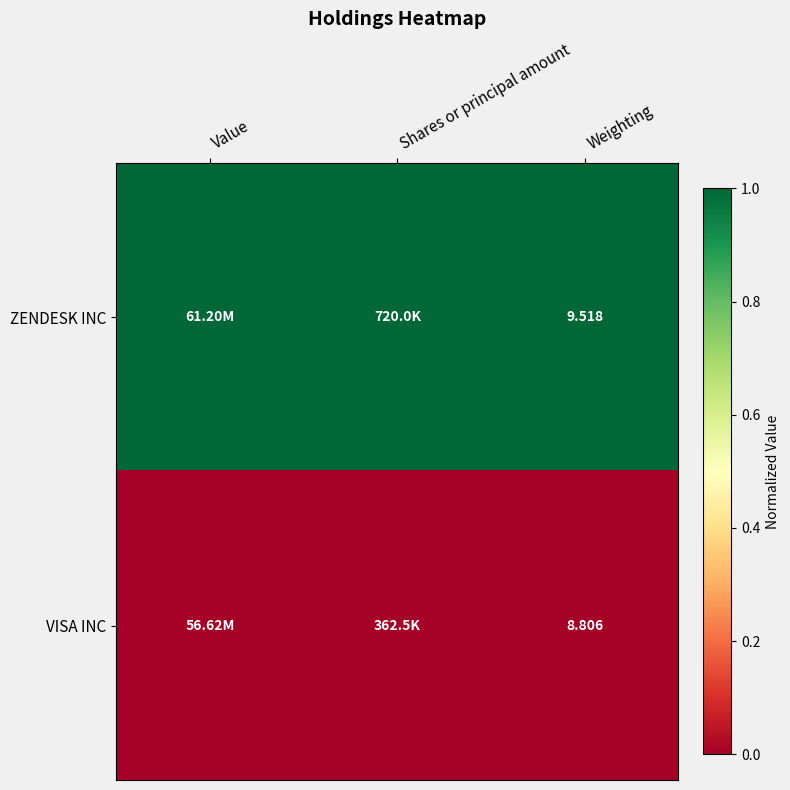

At Weighting, list the series in order from largest to smallest.

ZENDESK INC, VISA INC